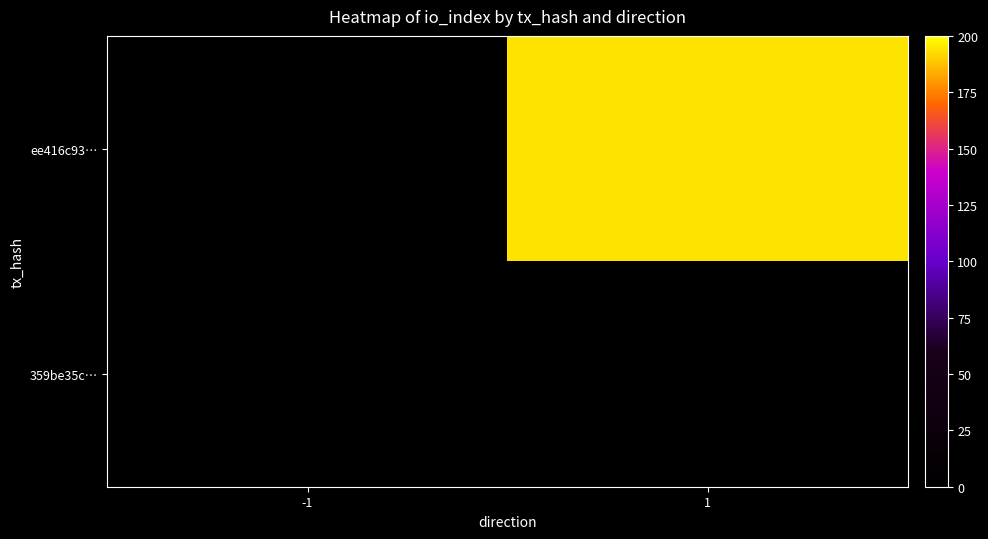

Between 1 and -1, which is larger?

1